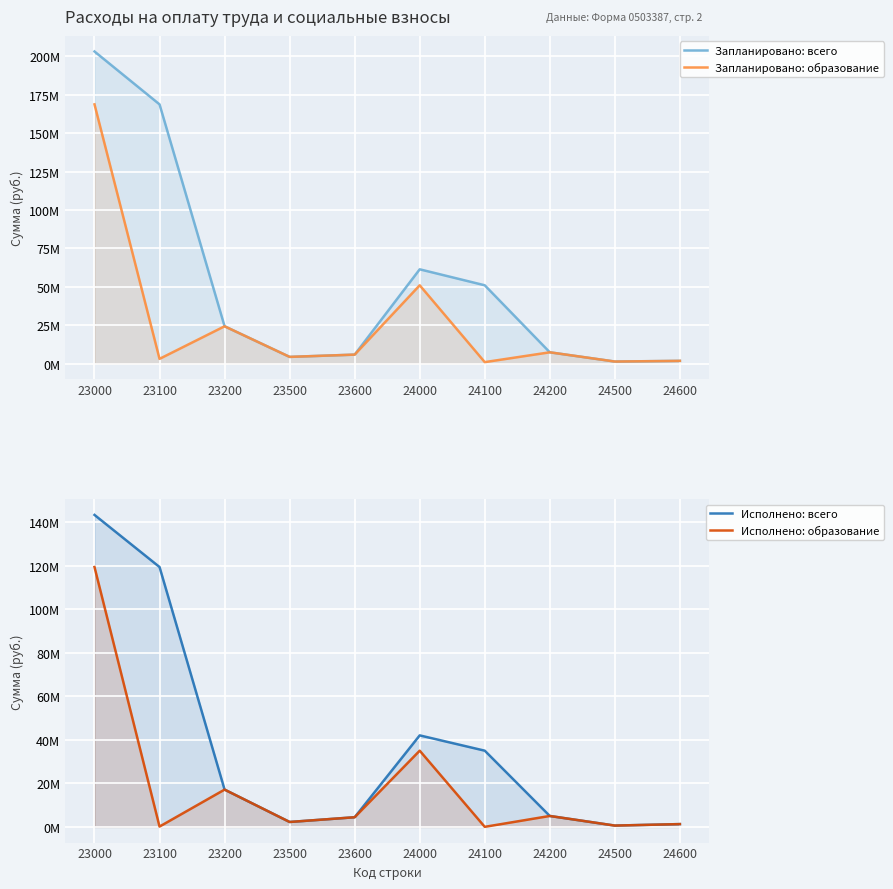

What is the value of the Запланировано: образование point at the 9th from the left?

1311733.0